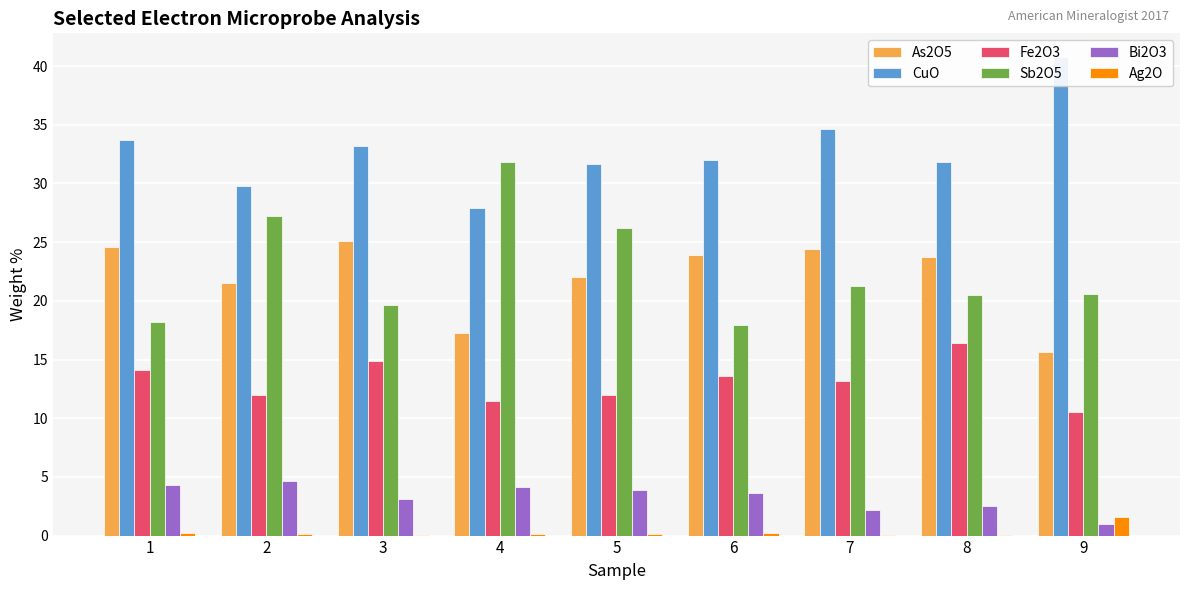

What is the difference between the highest and lowest values at 9?

39.8